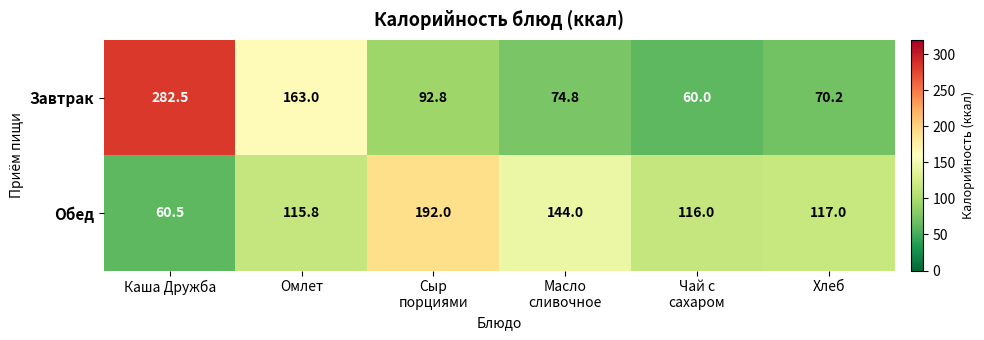

Which series has the largest range (max minus min)?

Завтрак